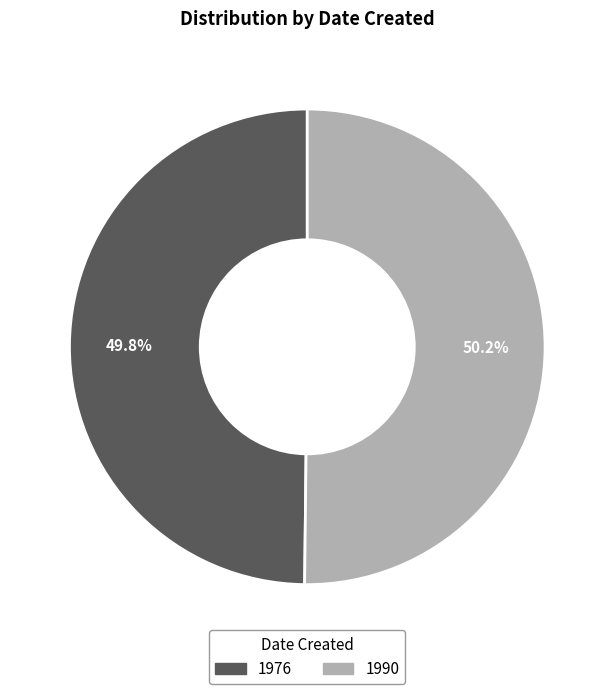

Approximately how many times larger is the value at 1990 compared to 1976?

1.0